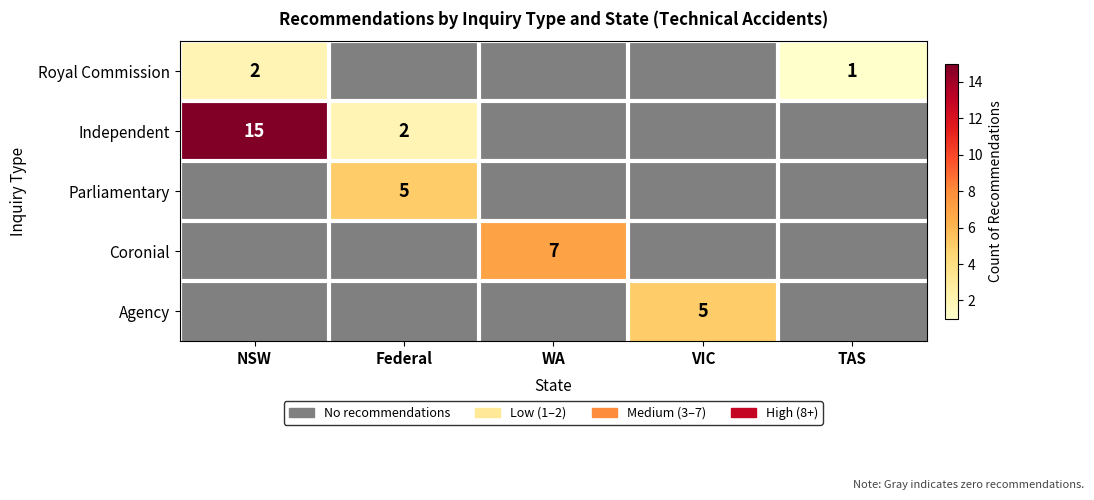

At how many categories does at least one series exceed 7?

1